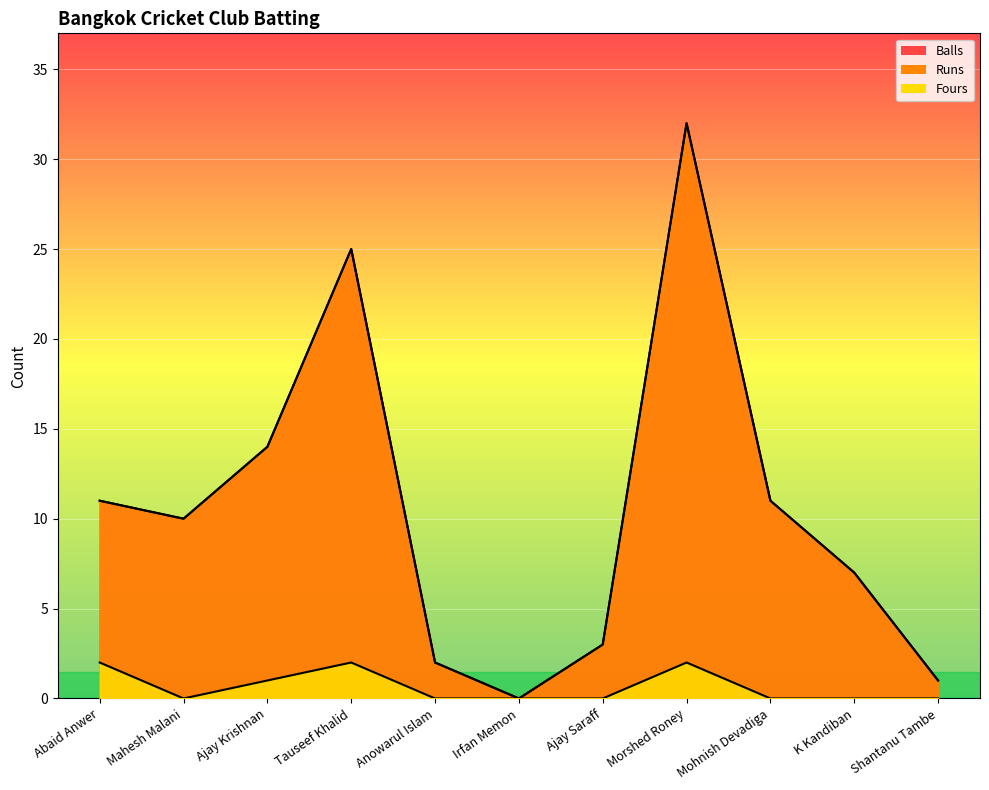

Which series has the largest range (max minus min)?

Runs